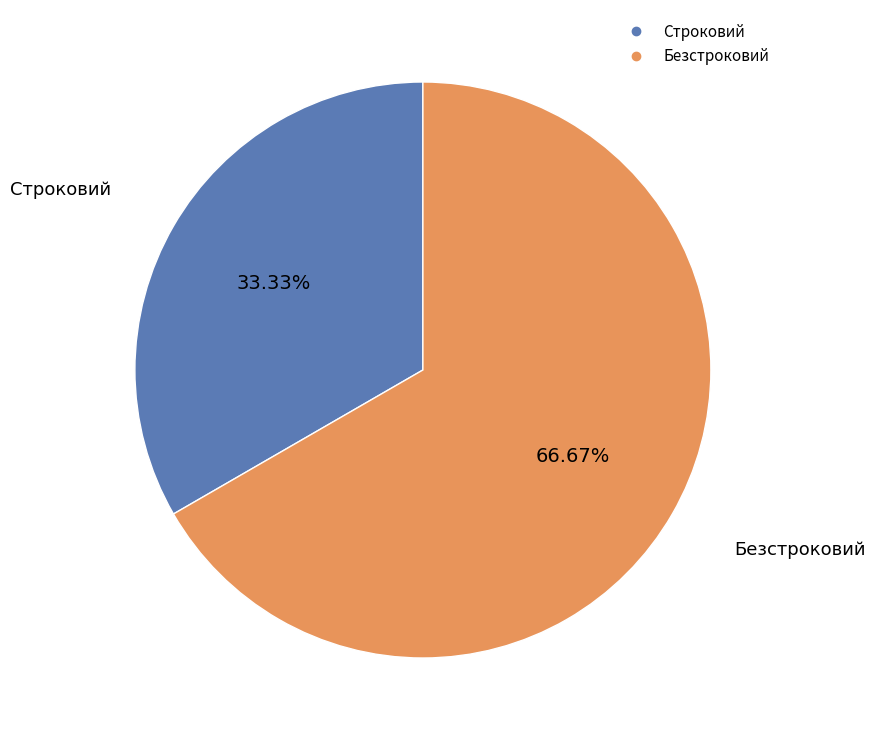

To the nearest percent, what is the combined percentage of Безстроковий and Строковий?

100%